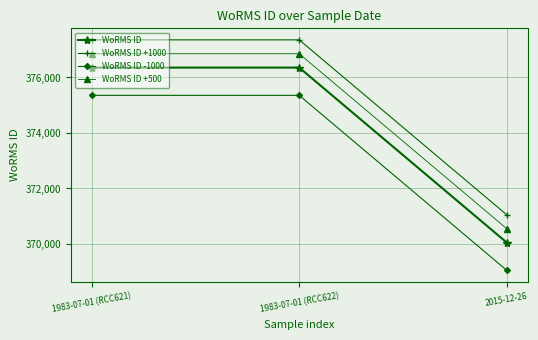

What is the value of the WoRMS ID +1000 point at the 2nd from the left?

377356